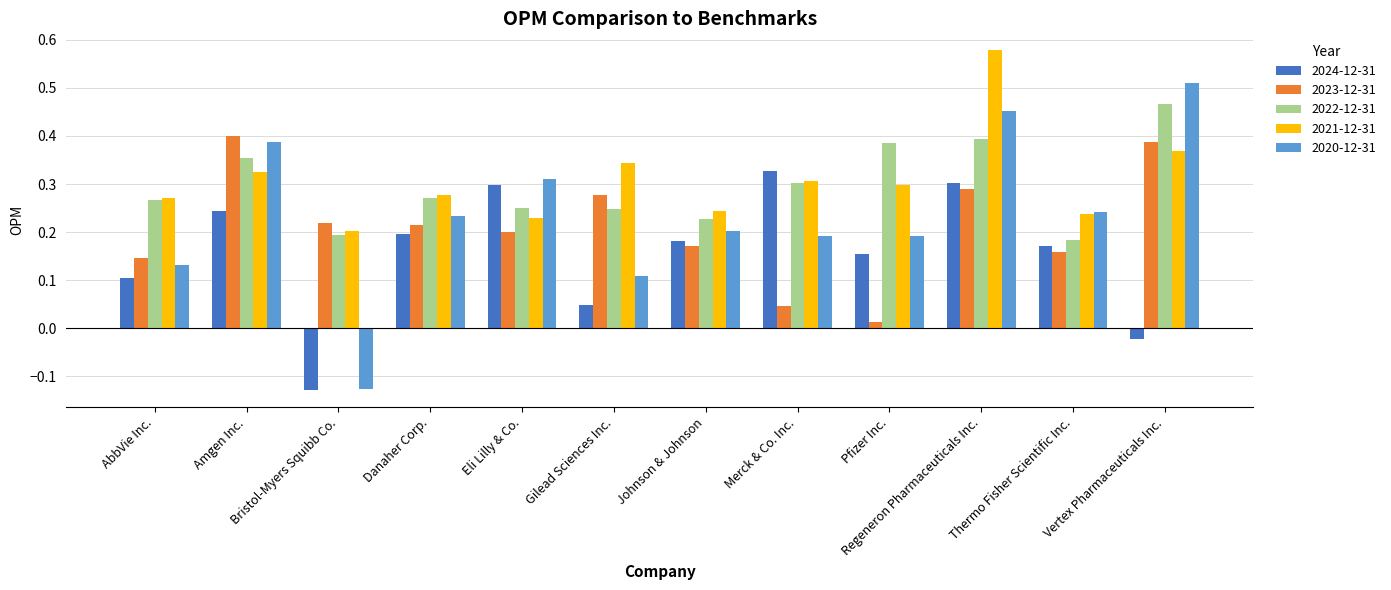

What is the sum of all 2020-12-31 values?

2.8